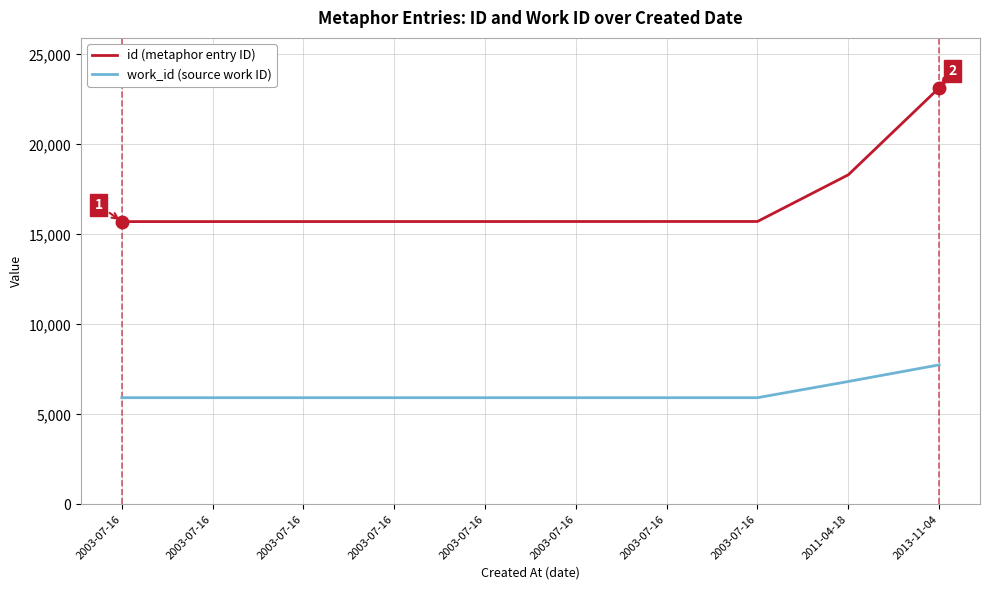

How many distinct data groups are displayed?

2